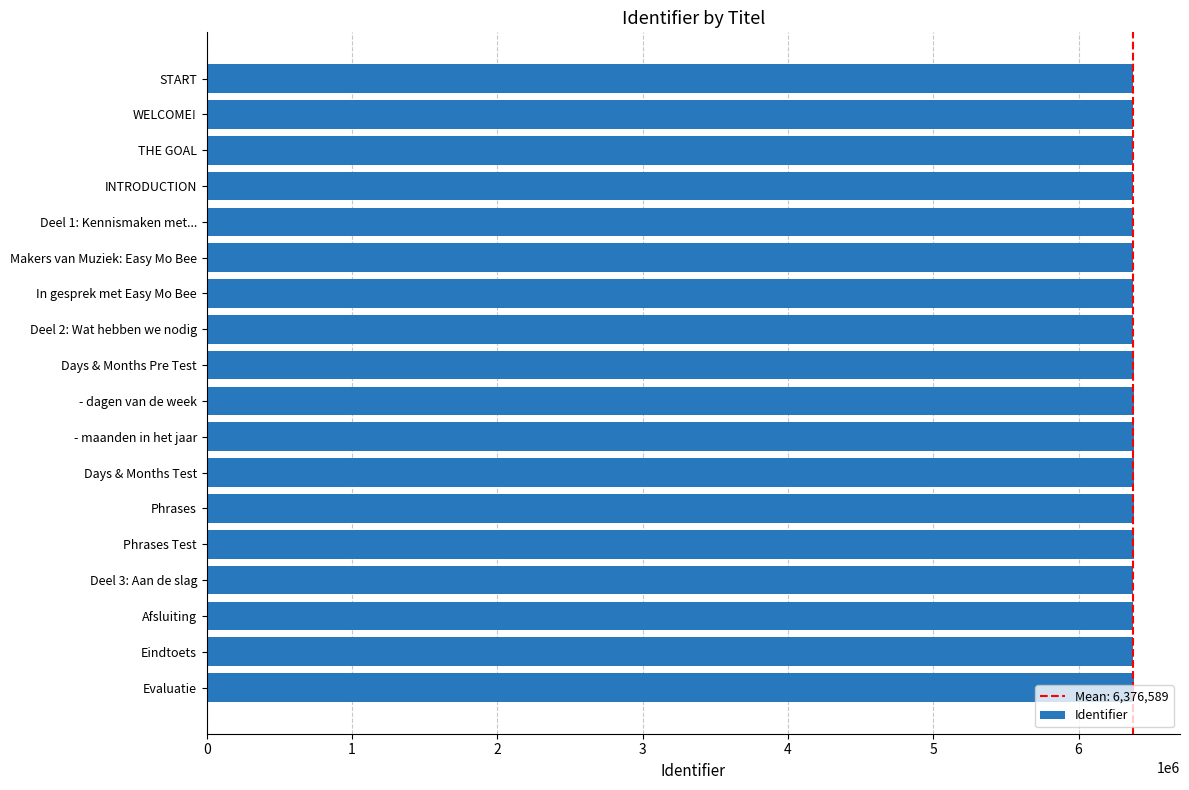

What is the minimum value shown in the chart?

6374661